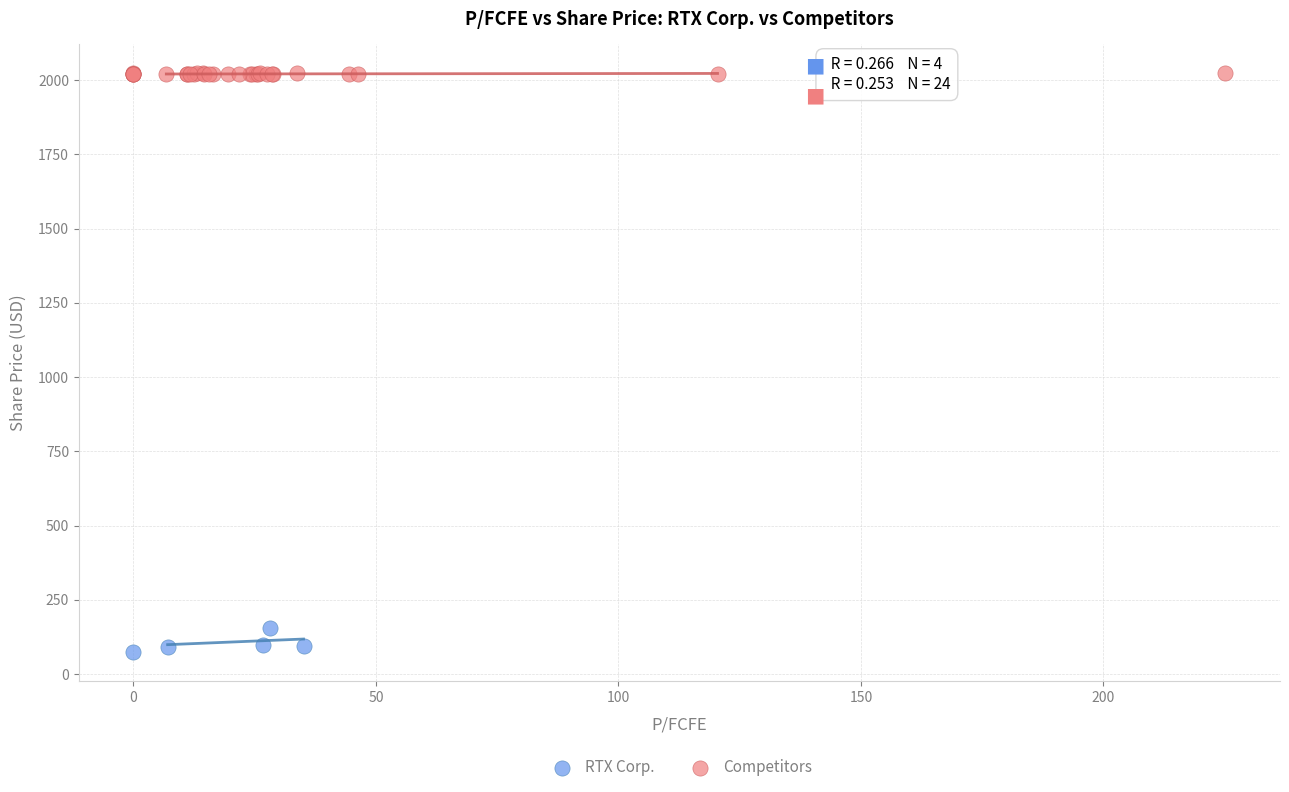

Which series contains the highest Y value?

Competitors